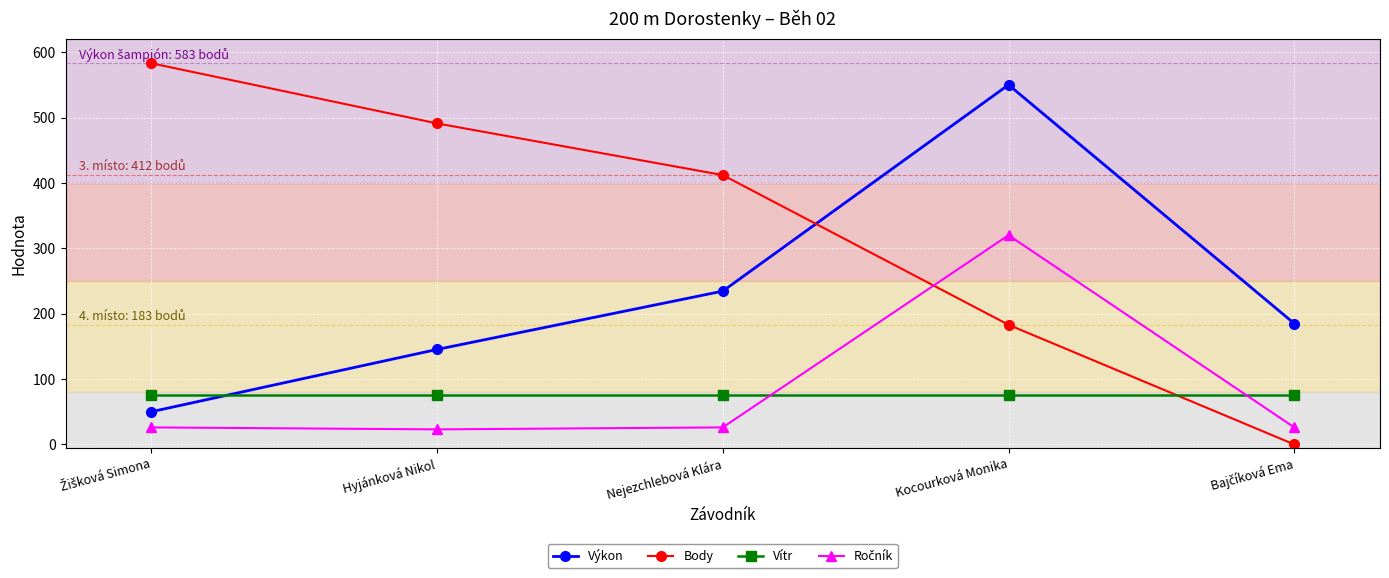

Read the Body value at Hyjánková Nikol.

491.0